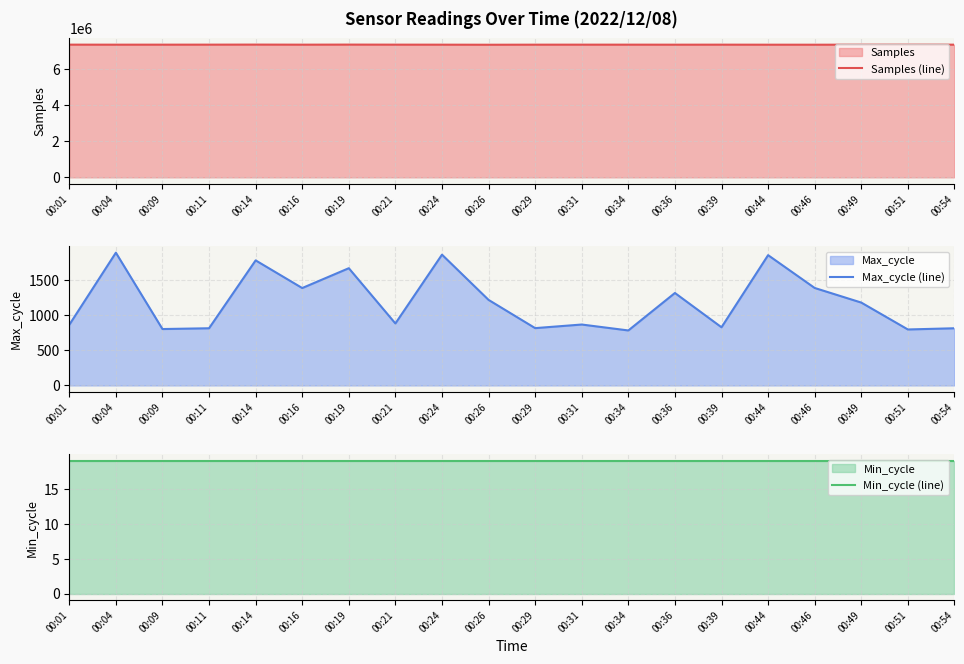

Reading left to right, what are all the values shown in this chart?

Samples (line): 00:01=7366857	00:04=7365023	00:09=7365873	00:11=7366682	00:14=7369371	00:16=7365618	00:19=7369139	00:21=7366323	00:24=7365051	00:26=7361648	00:29=7365144	00:31=7366029	00:34=7366100	00:36=7364457	00:39=7365877	00:44=7363836	00:46=7363090	00:49=7365345	00:51=7366271	00:54=7365399
Max_cycle (line): 00:01=859	00:04=1881	00:09=799	00:11=810	00:14=1772	00:16=1380	00:19=1661	00:21=878	00:24=1853	00:26=1212	00:29=812	00:31=863	00:34=779	00:36=1310	00:39=824	00:44=1846	00:46=1381	00:49=1174	00:51=793	00:54=810
Min_cycle (line): 00:01=19	00:04=19	00:09=19	00:11=19	00:14=19	00:16=19	00:19=19	00:21=19	00:24=19	00:26=19	00:29=19	00:31=19	00:34=19	00:36=19	00:39=19	00:44=19	00:46=19	00:49=19	00:51=19	00:54=19